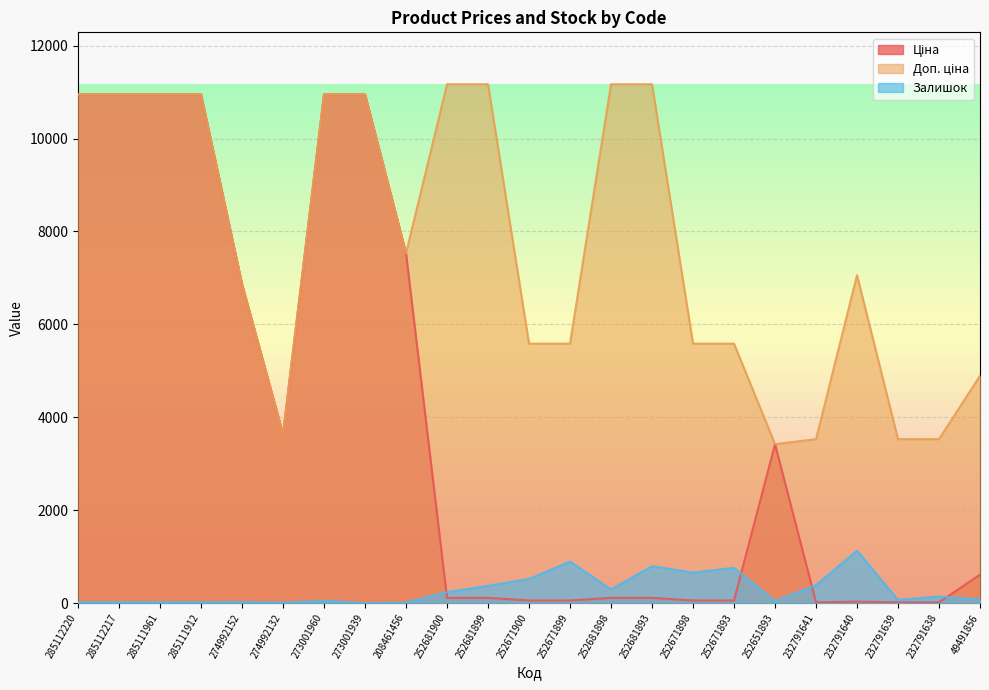

At which category does Залишок reach its first local valley?

285111961